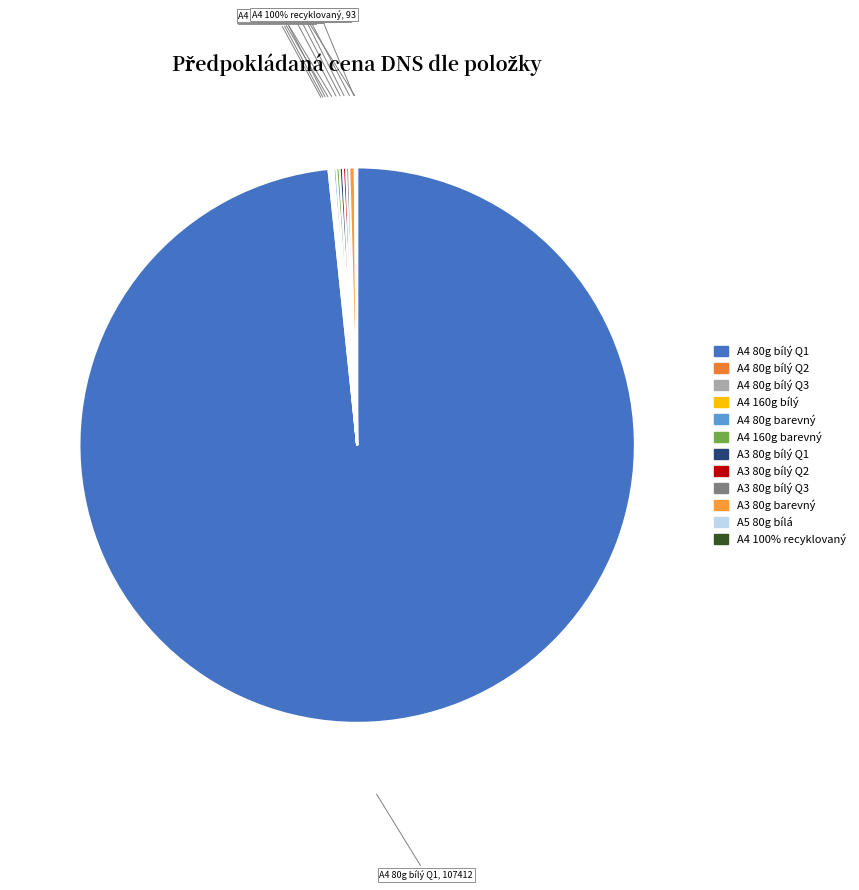

How many slices are in this pie chart?

12